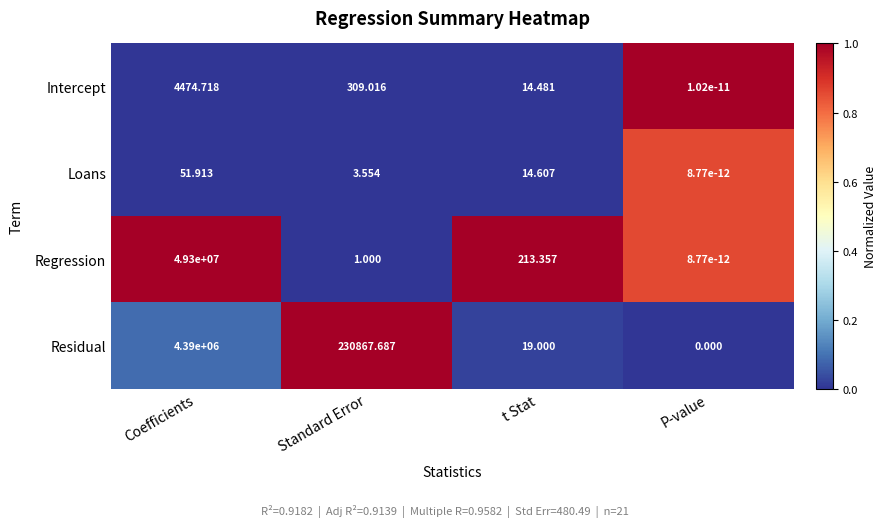

At which label does Regression first exceed 213?

Coefficients